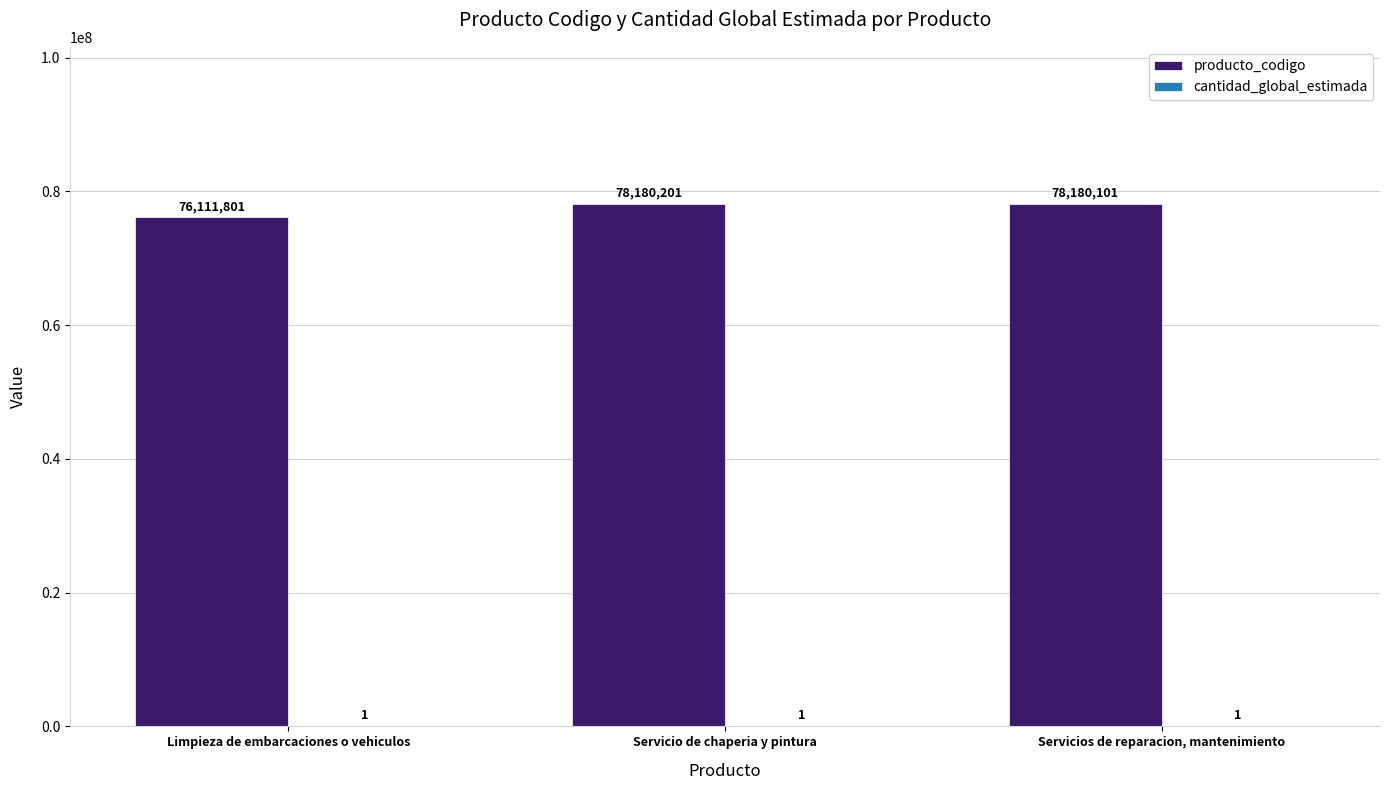

What is the approximate value of producto_codigo at Servicios de reparacion, mantenimiento?

78180101